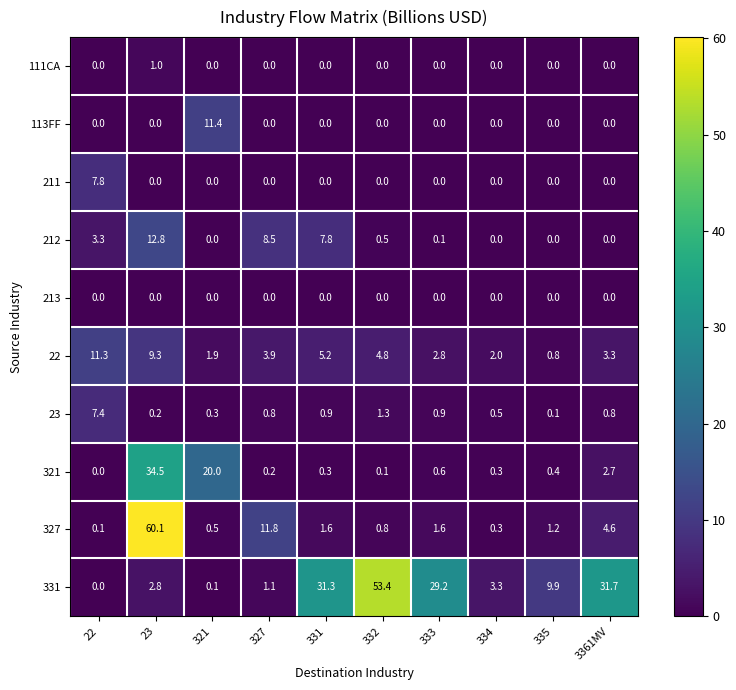

At which category does the chart reach its peak across all series?

23